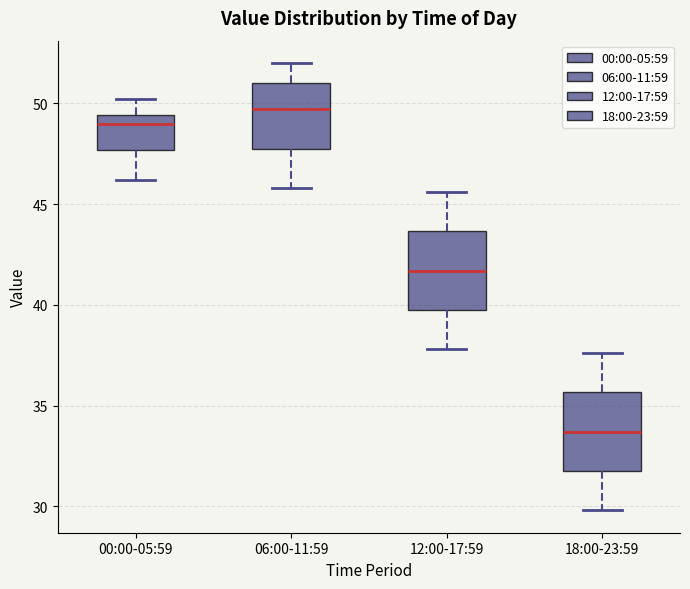

Which box's median line is the lowest?

18:00-23:59